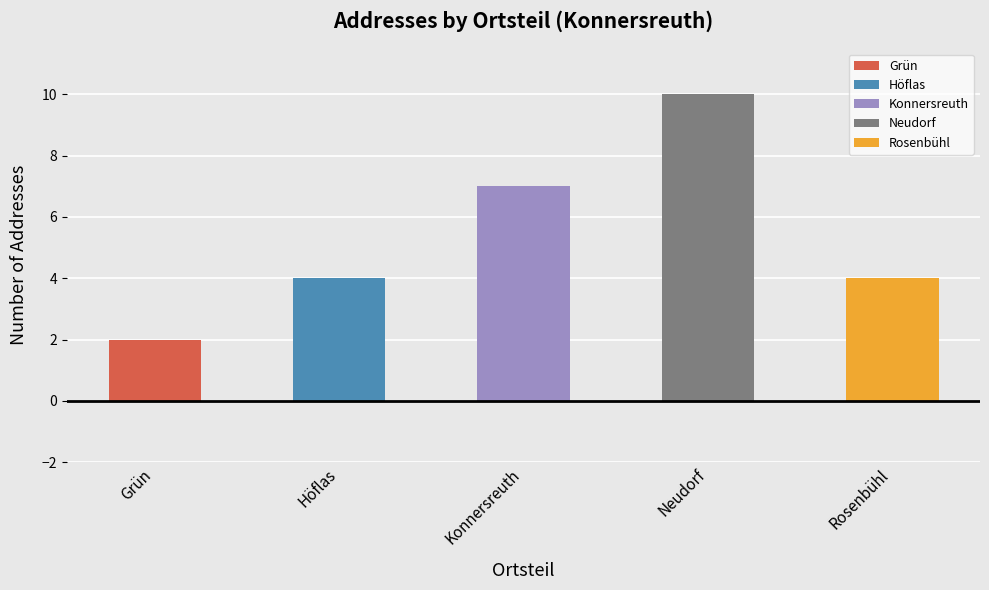

What is the approximate value at Neudorf?

10